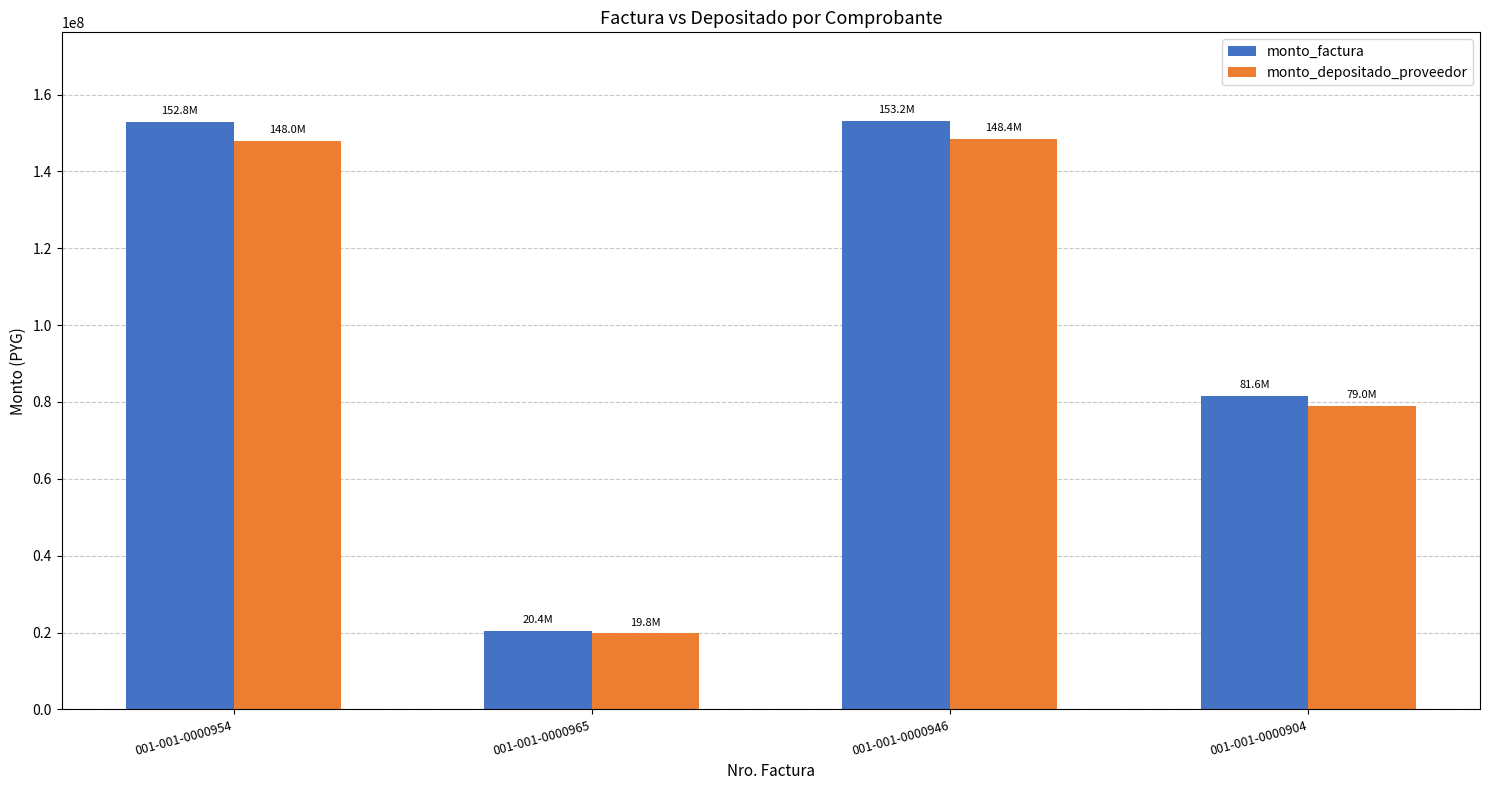

At how many categories does at least one series exceed 58650570?

3